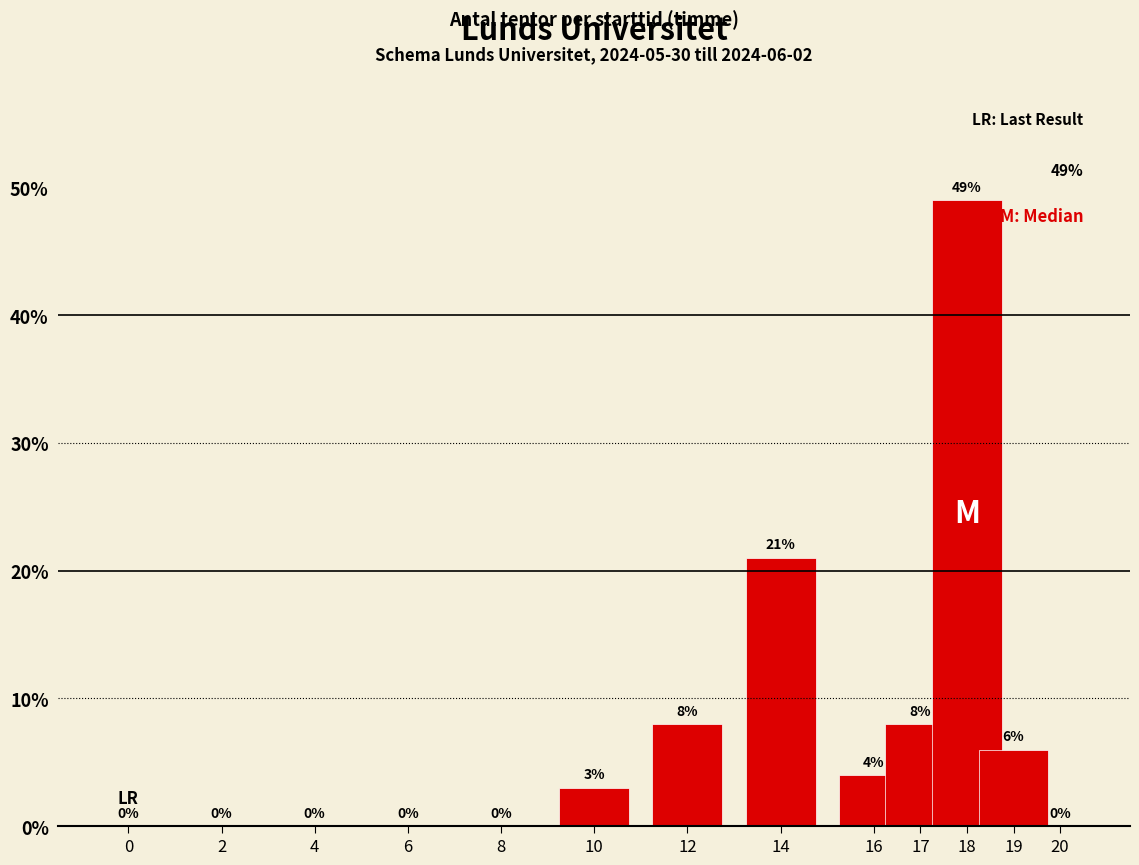

At which label is the value closest to 24?

14